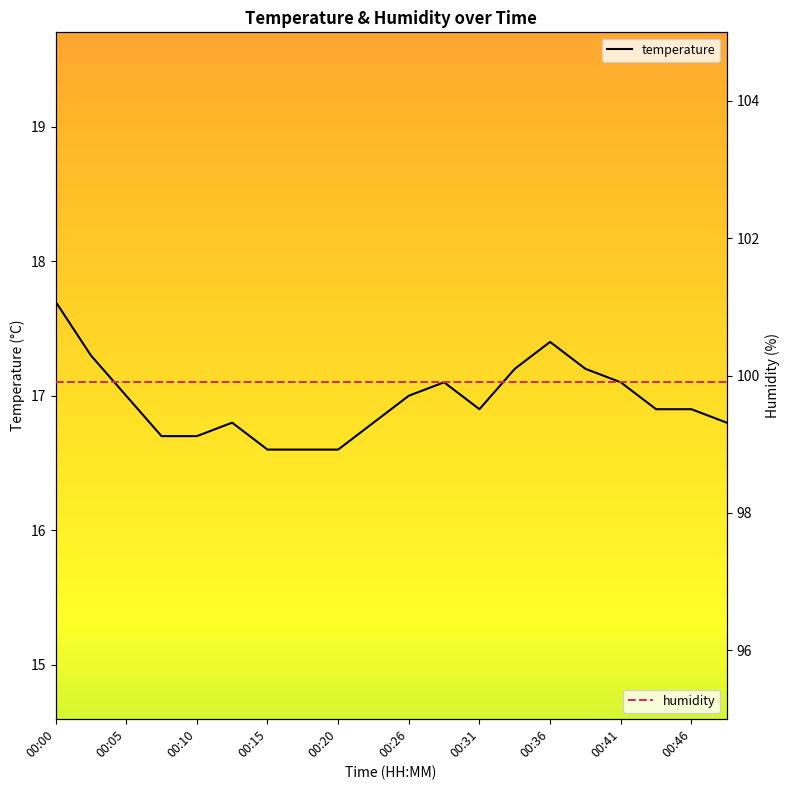

At how many categories does at least one series exceed 27?

20